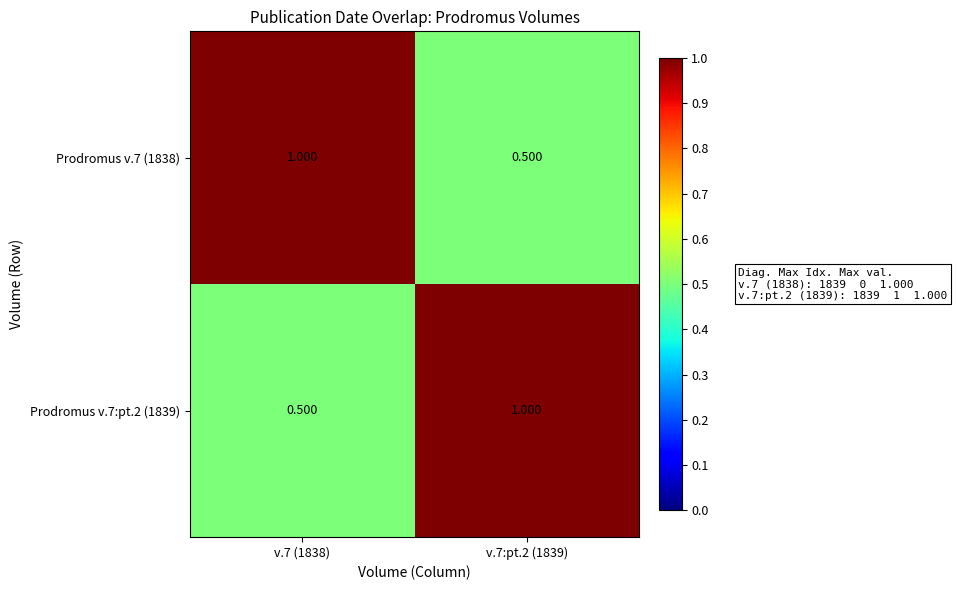

Is the value of Prodromus v.7:pt.2 (1839) at v.7:pt.2 (1839) greater than the value of Prodromus v.7 (1838) at v.7:pt.2 (1839)?

Yes